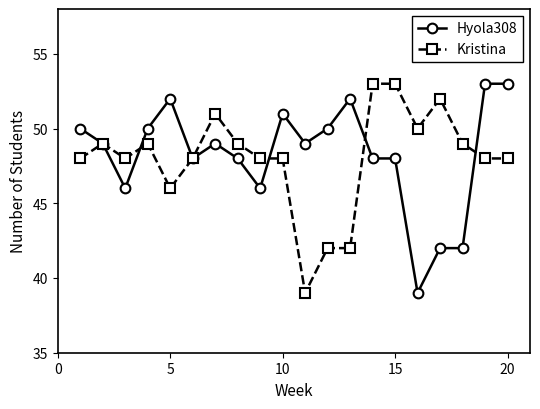

How many data points does each series have?

20